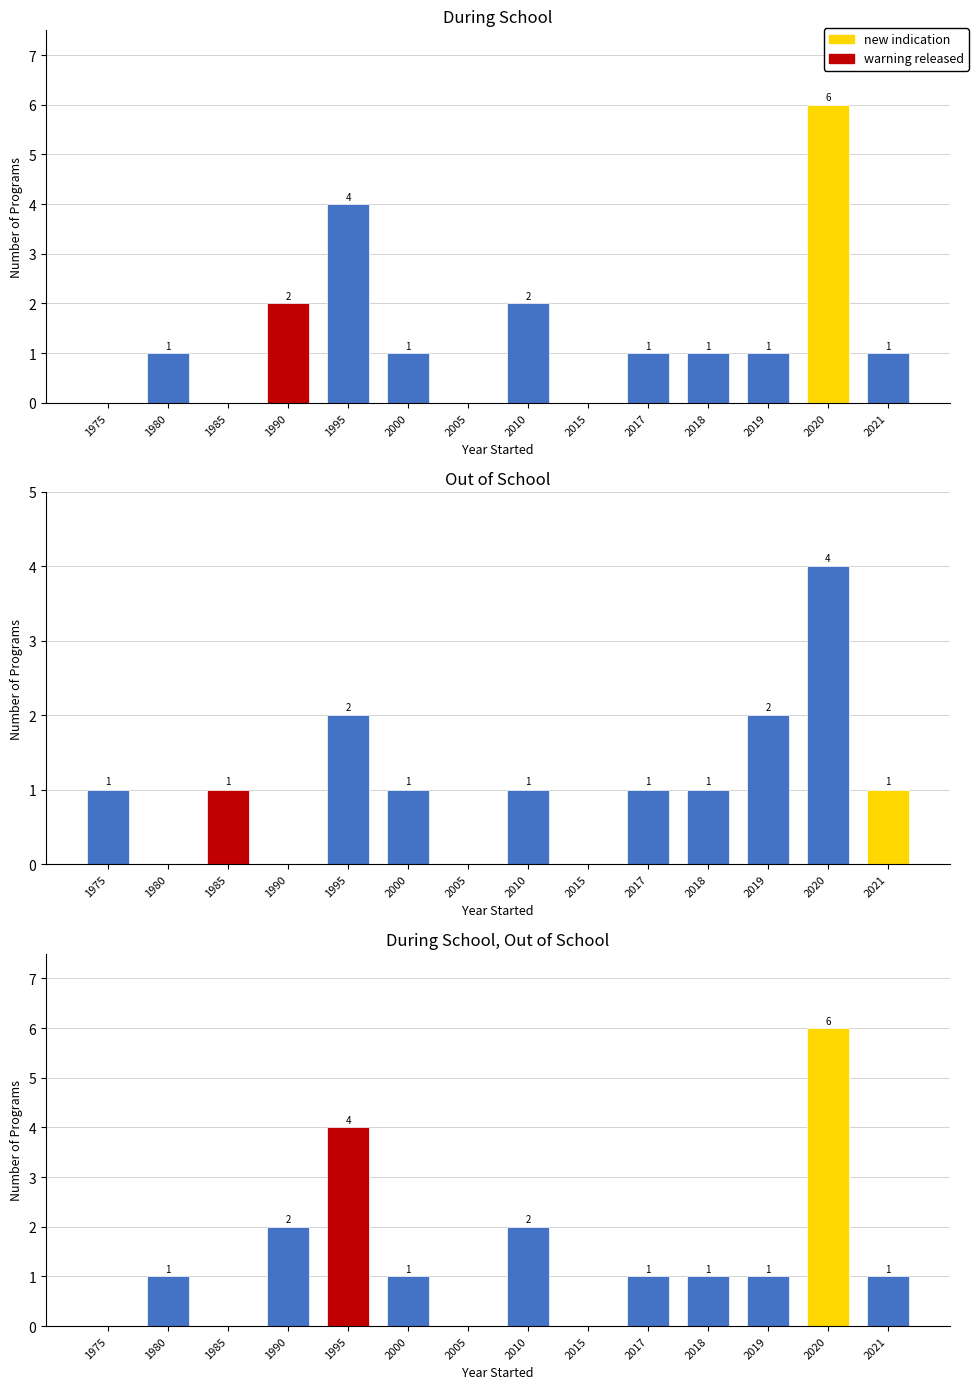

How many Out of School values are between 0 and 1?

11